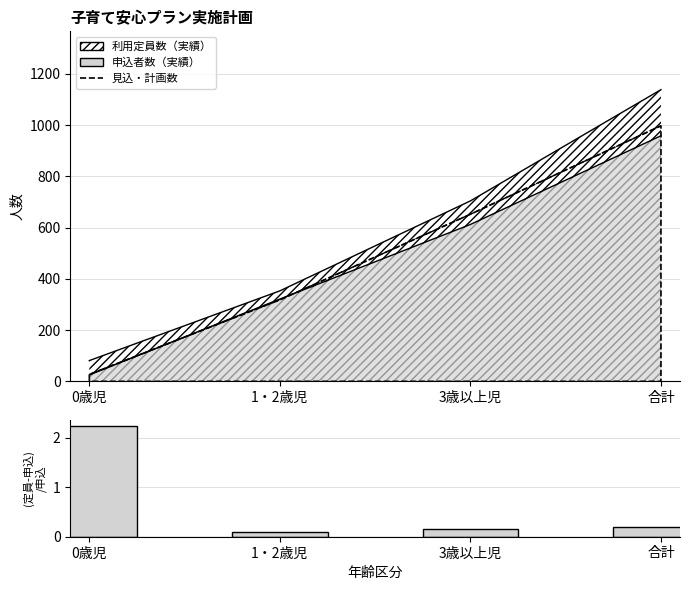

Where is the data nearest to the value 1?

合計